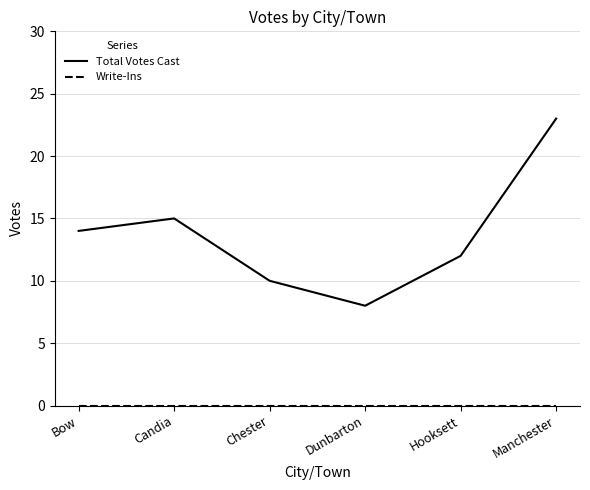

Is it true that Total Votes Cast equals 12 at Hooksett?

True